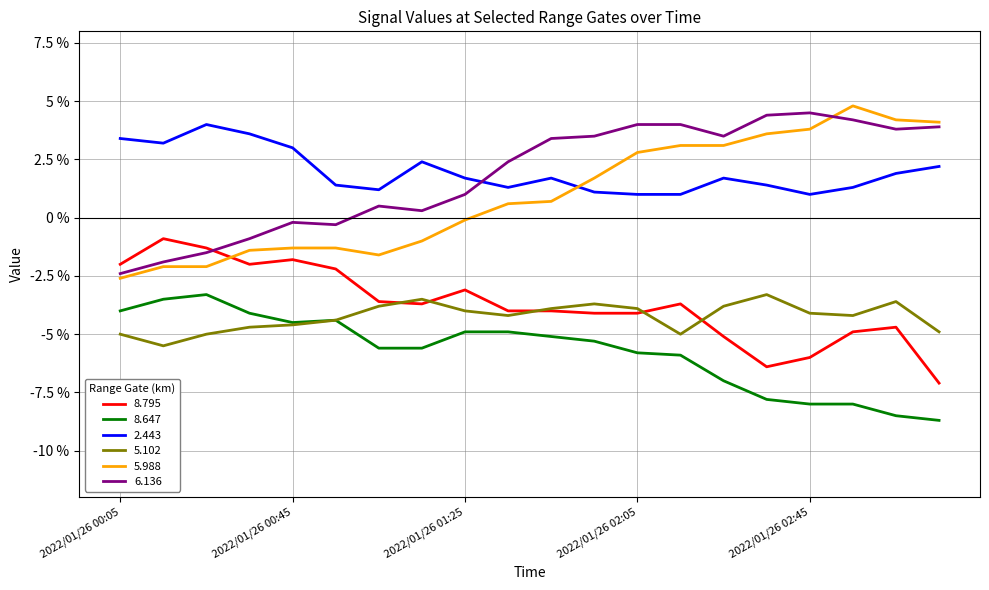

Reading left to right, extract all data points from this chart.

8.795: -2.0	-0.9	-1.3	-2.0	-1.8	-2.2	-3.6	-3.7	-3.1	-4.0	-4.0	-4.1	-4.1	-3.7	-5.1	-6.4	-6.0	-4.9	-4.7	-7.1
8.647: -4.0	-3.5	-3.3	-4.1	-4.5	-4.4	-5.6	-5.6	-4.9	-4.9	-5.1	-5.3	-5.8	-5.9	-7.0	-7.8	-8.0	-8.0	-8.5	-8.7
2.443: 3.4	3.2	4.0	3.6	3.0	1.4	1.2	2.4	1.7	1.3	1.7	1.1	1.0	1.0	1.7	1.4	1.0	1.3	1.9	2.2
5.102: -5.0	-5.5	-5.0	-4.7	-4.6	-4.4	-3.8	-3.5	-4.0	-4.2	-3.9	-3.7	-3.9	-5.0	-3.8	-3.3	-4.1	-4.2	-3.6	-4.9
5.988: -2.6	-2.1	-2.1	-1.4	-1.3	-1.3	-1.6	-1.0	-0.1	0.6	0.7	1.7	2.8	3.1	3.1	3.6	3.8	4.8	4.2	4.1
6.136: -2.4	-1.9	-1.5	-0.9	-0.2	-0.3	0.5	0.3	1.0	2.4	3.4	3.5	4.0	4.0	3.5	4.4	4.5	4.2	3.8	3.9